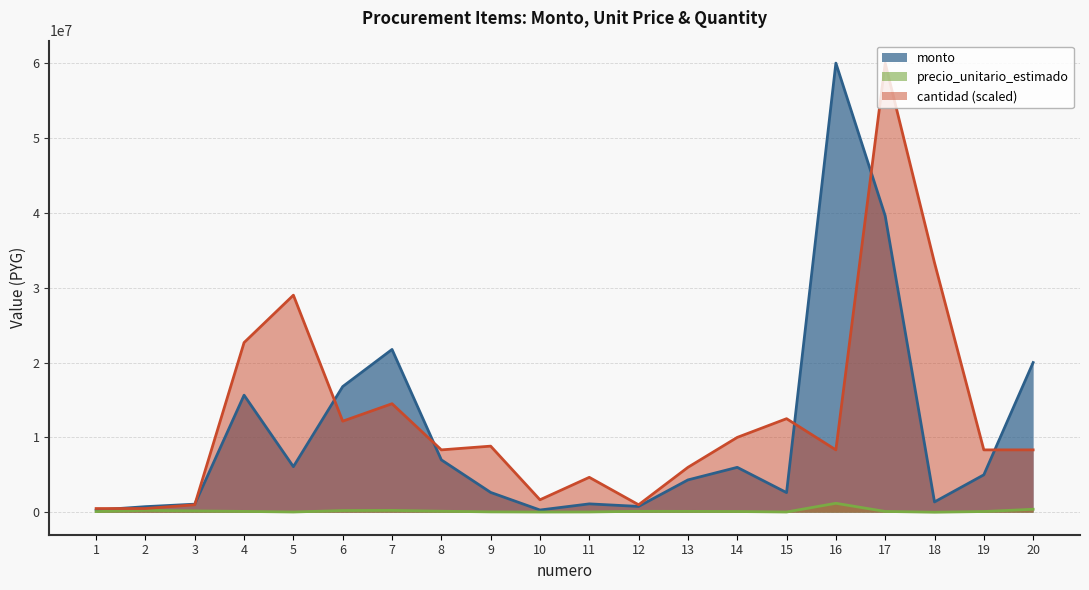

At which category does cantidad reach its first local peak?

5